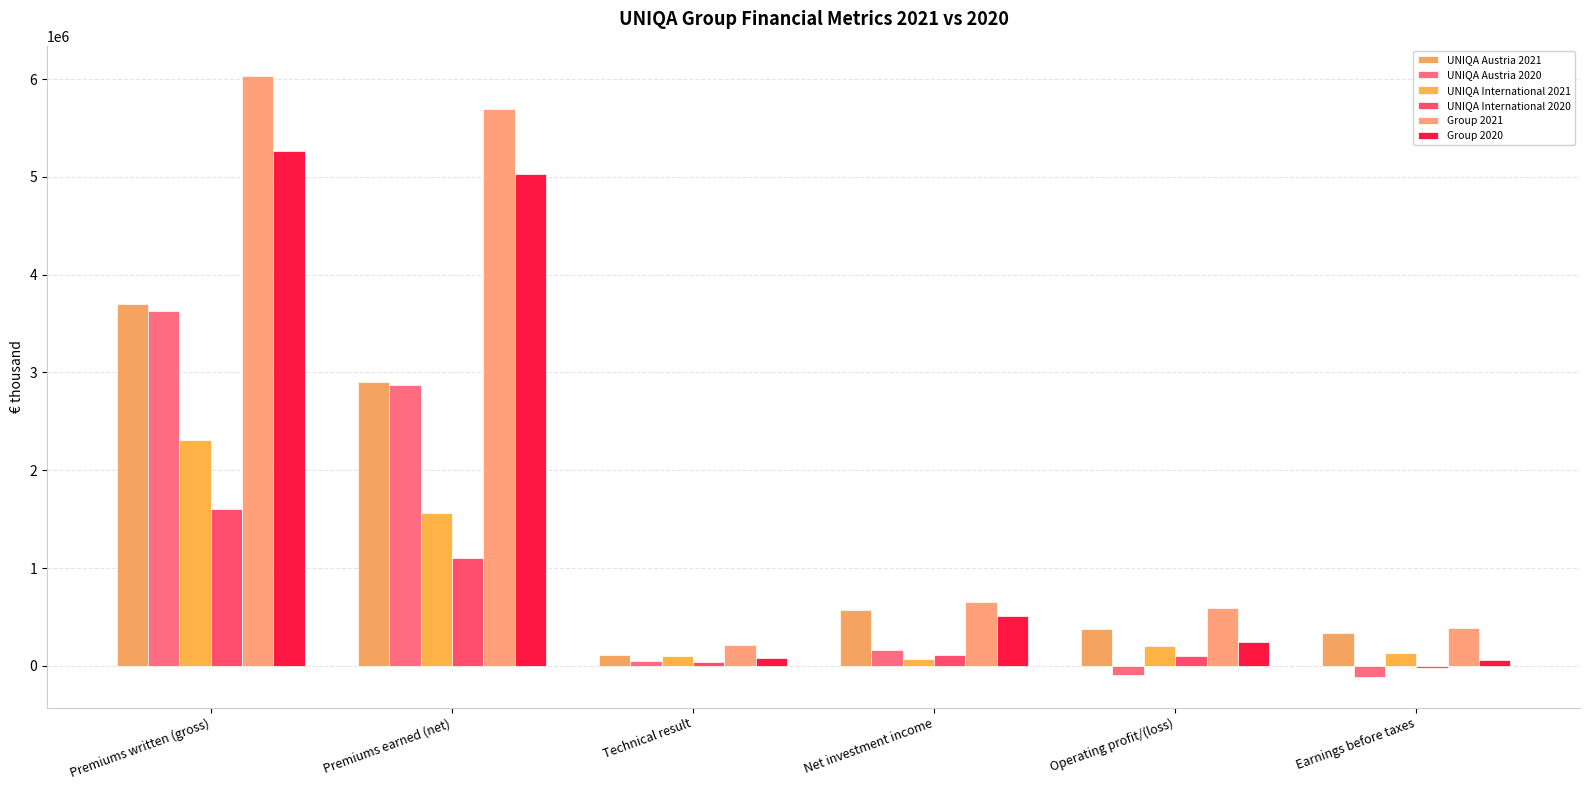

What position from the left is Technical result?

3